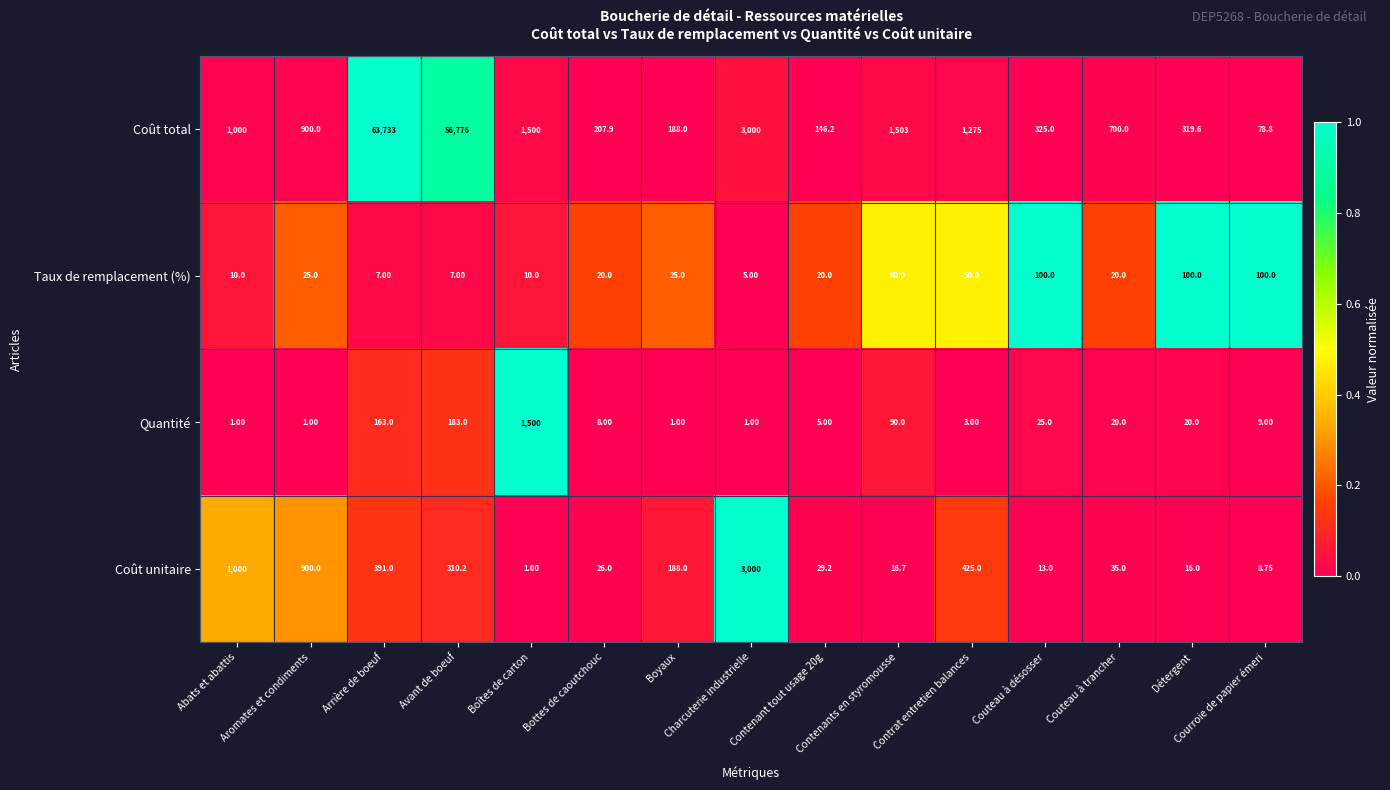

Which series has the largest range (max minus min)?

Coût total